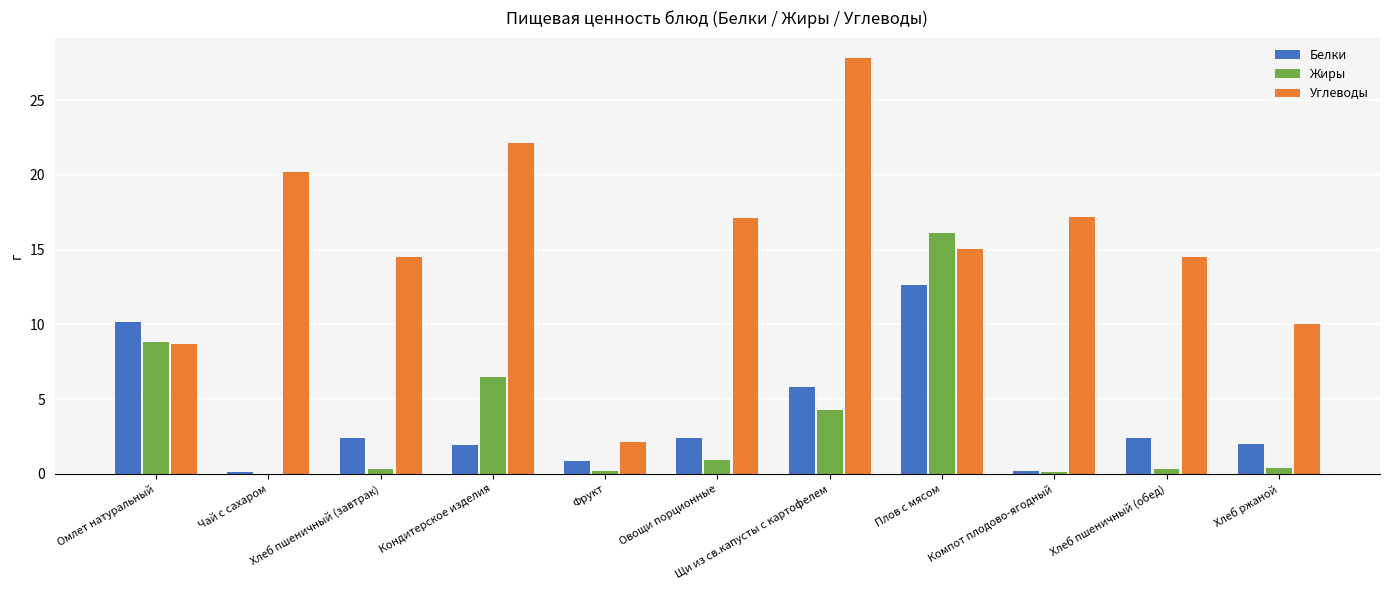

What is the maximum value for Жиры?

16.1